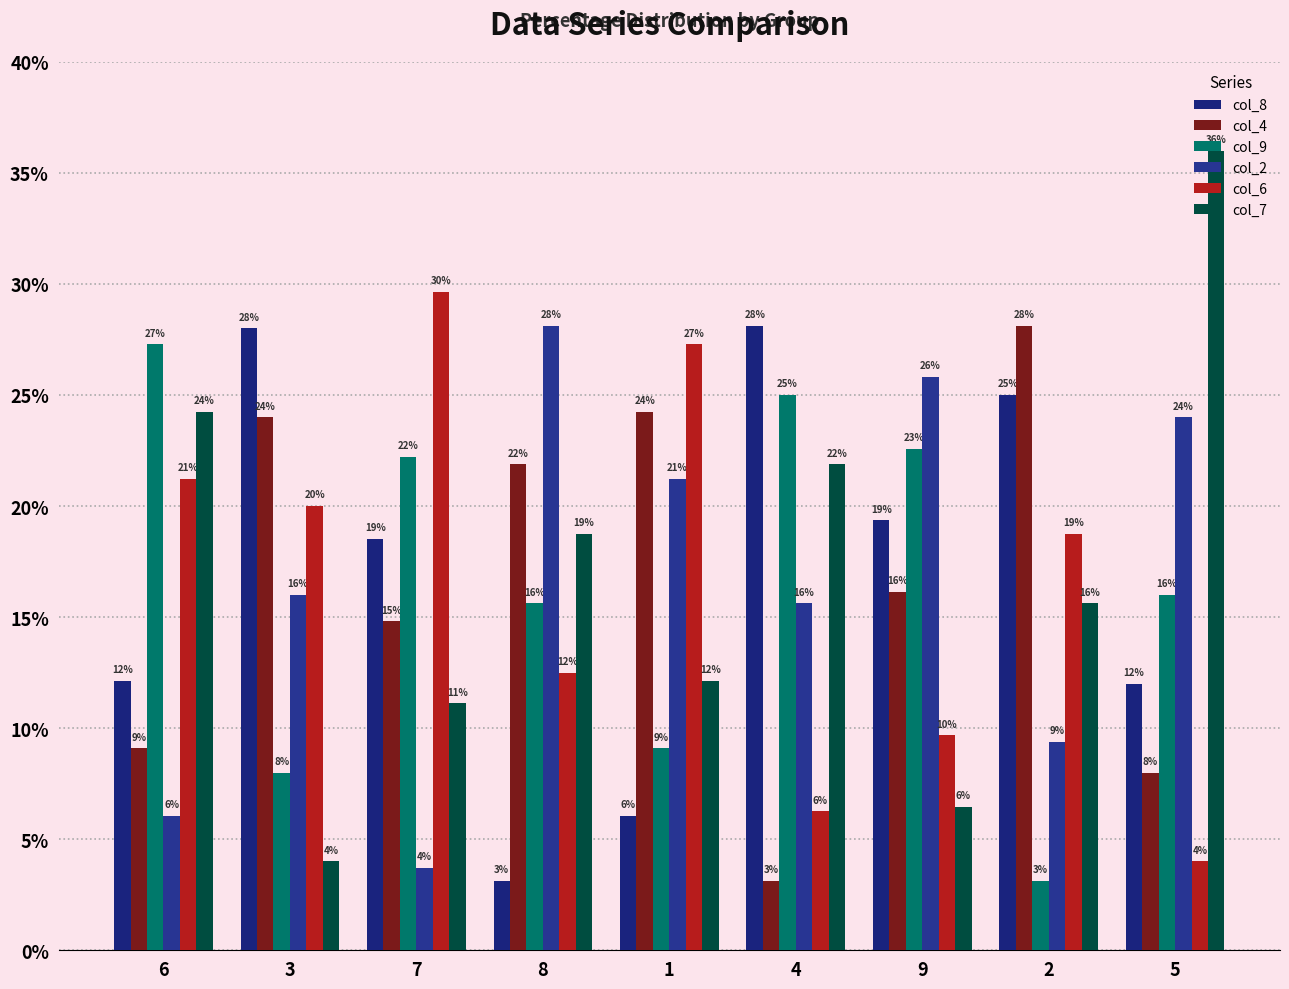

True or false: col_4 has a value of 22.9 at 9.

False